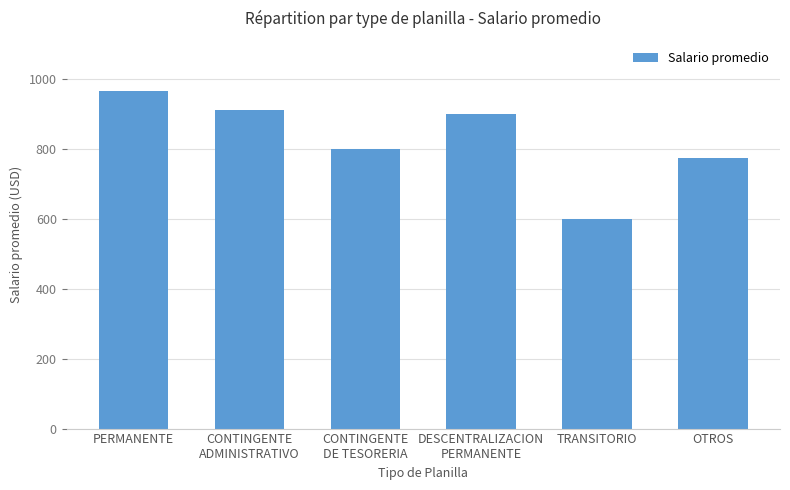

What is the approximate value at CONTINGENTE
DE TESORERIA, to the nearest 50?

800